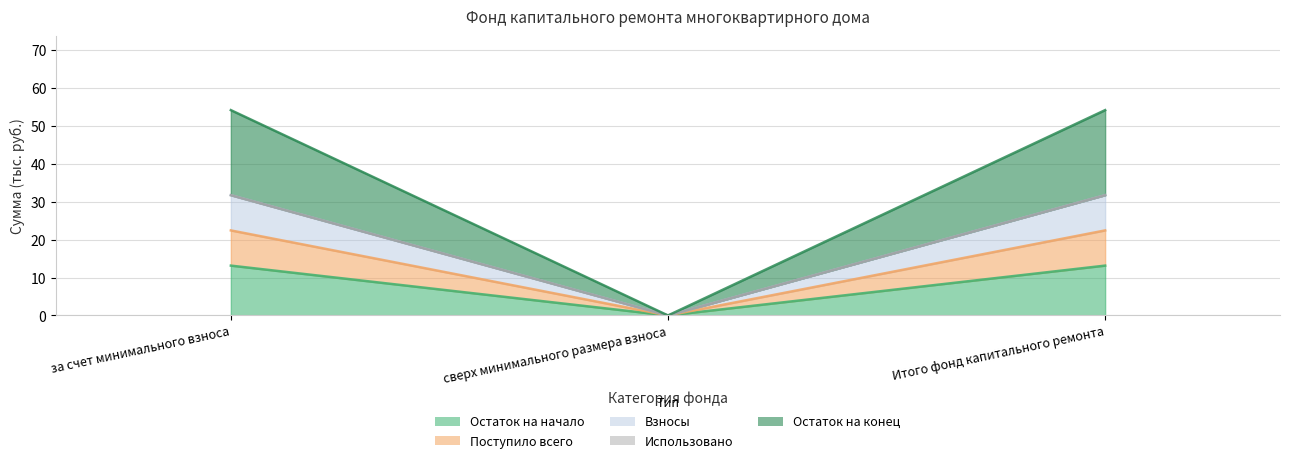

At which category is the sum across all series the highest?

за счет минимального взноса